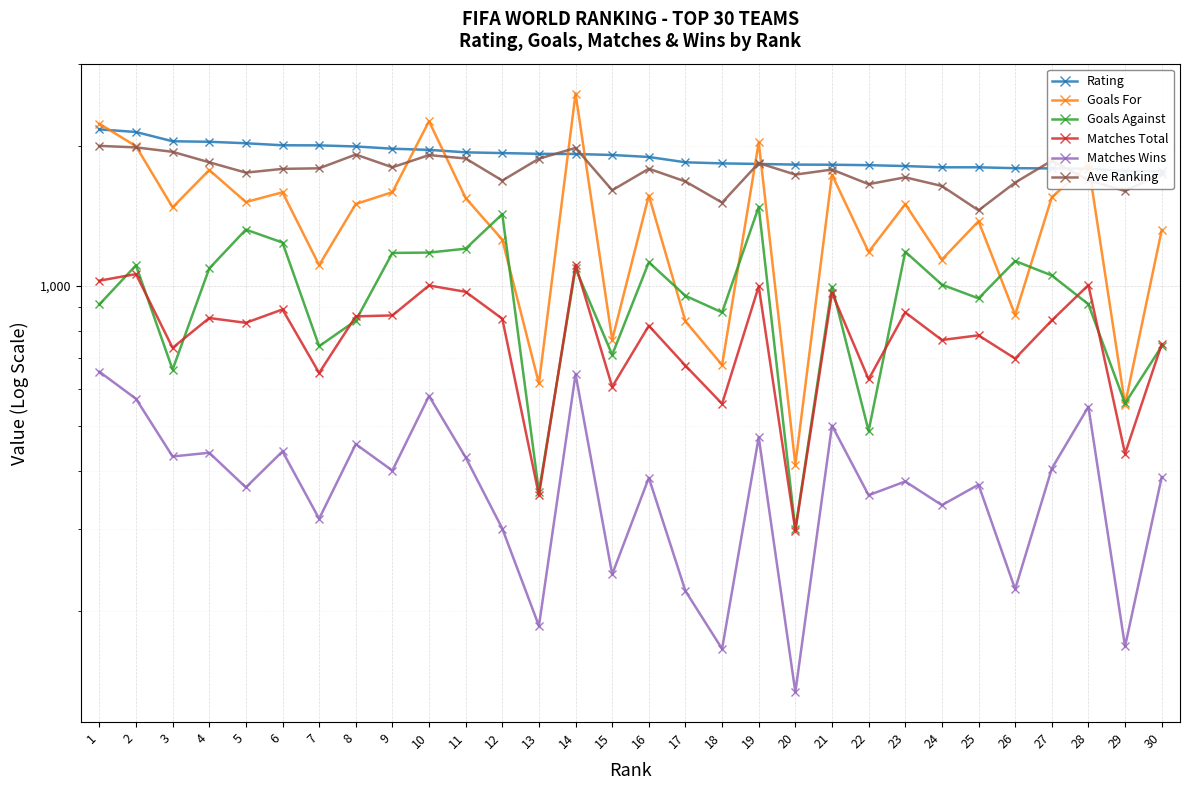

Which series has the largest total across all categories?

Rating